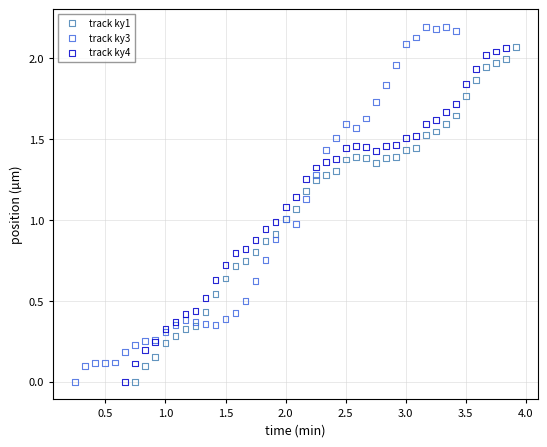

Which series has the widest spread of Y values?

track ky3